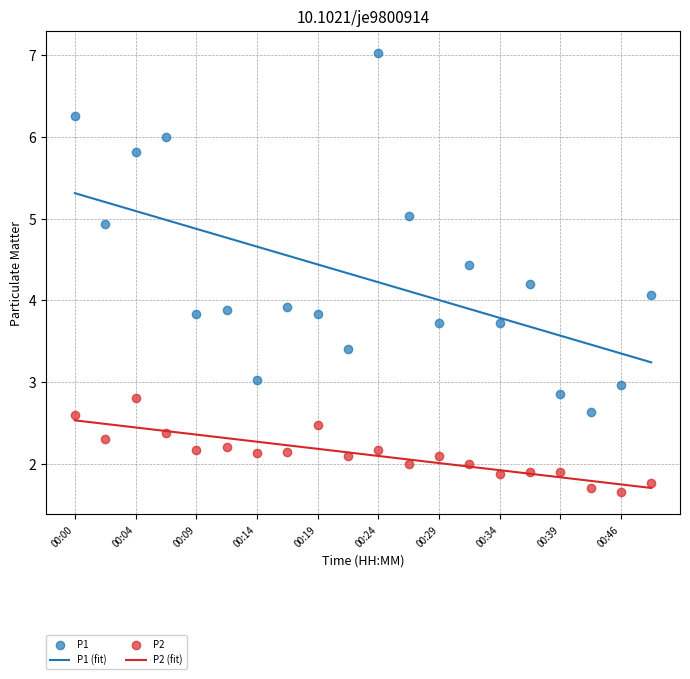

Which series contains the highest Y value?

P1